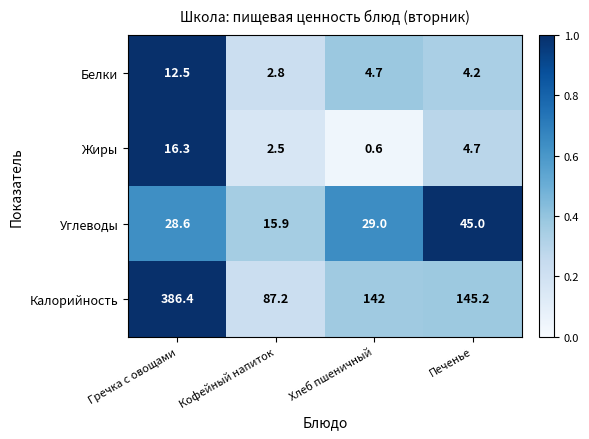

Rank the series by their maximum value, from highest to lowest.

Калорийность, Углеводы, Жиры, Белки